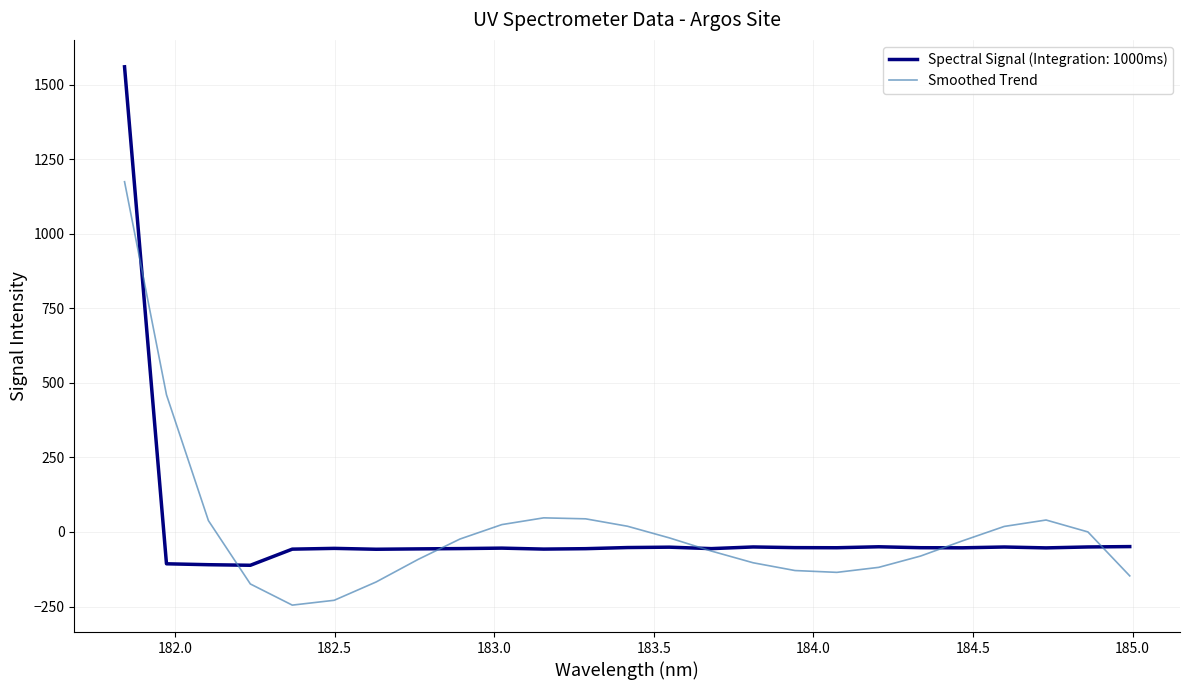

Rank the series by their maximum value, from lowest to highest.

Smoothed Trend, Spectral Signal (Integration: 1000ms)